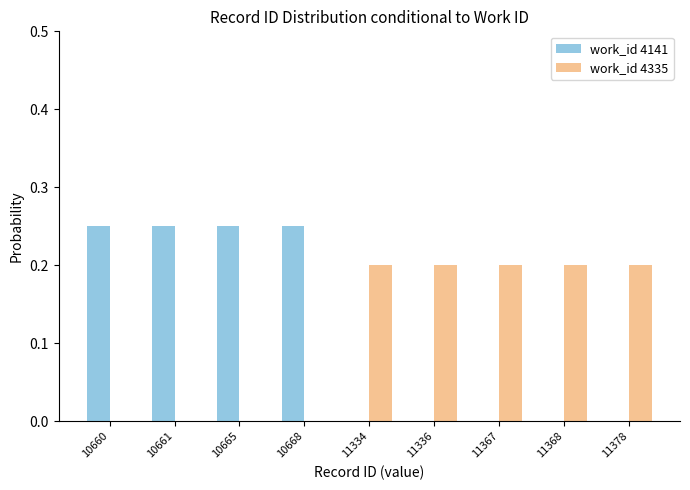

What is the sum of all work_id 4335 values?

1.0